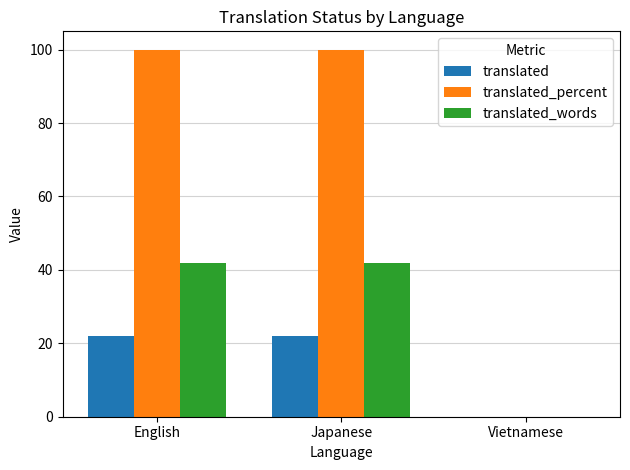

Between English and Vietnamese, which series saw the biggest shift?

translated_percent